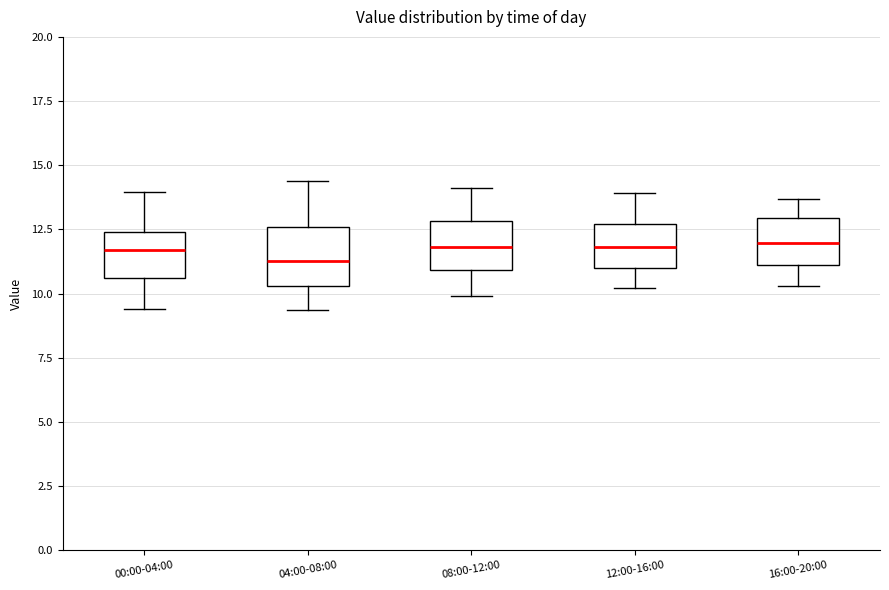

Reading left to right, read every box against the y-axis: the position of its median line, the range the box covers, and the ends of its whiskers. The values are not printed on the chart, so give them approximately, as read against the axis.

00:00-04:00: median 11.5, box 10.5 to 12.5, whiskers 9.5 to 14.0
04:00-08:00: median 11.5, box 10.5 to 12.5, whiskers 9.5 to 14.5
08:00-12:00: median 12.0, box 11.0 to 13.0, whiskers 10.0 to 14.0
12:00-16:00: median 12.0, box 11.0 to 12.5, whiskers 10.0 to 14.0
16:00-20:00: median 12.0, box 11.0 to 13.0, whiskers 10.5 to 13.5